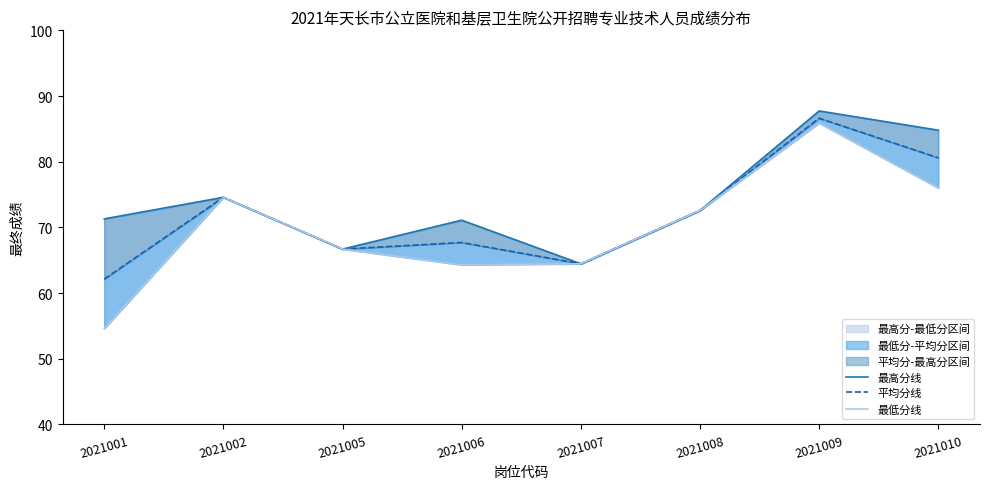

Where does the 平均分线 series first go above 72?

2021002